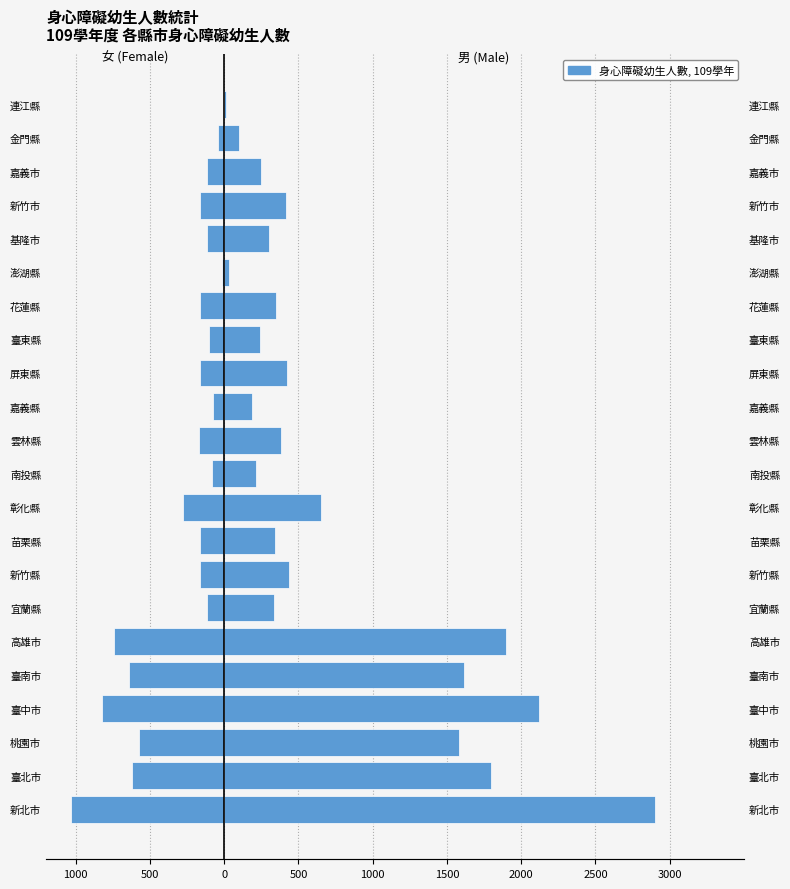

What is the spread (max minus min) of values at 雲林縣?

549